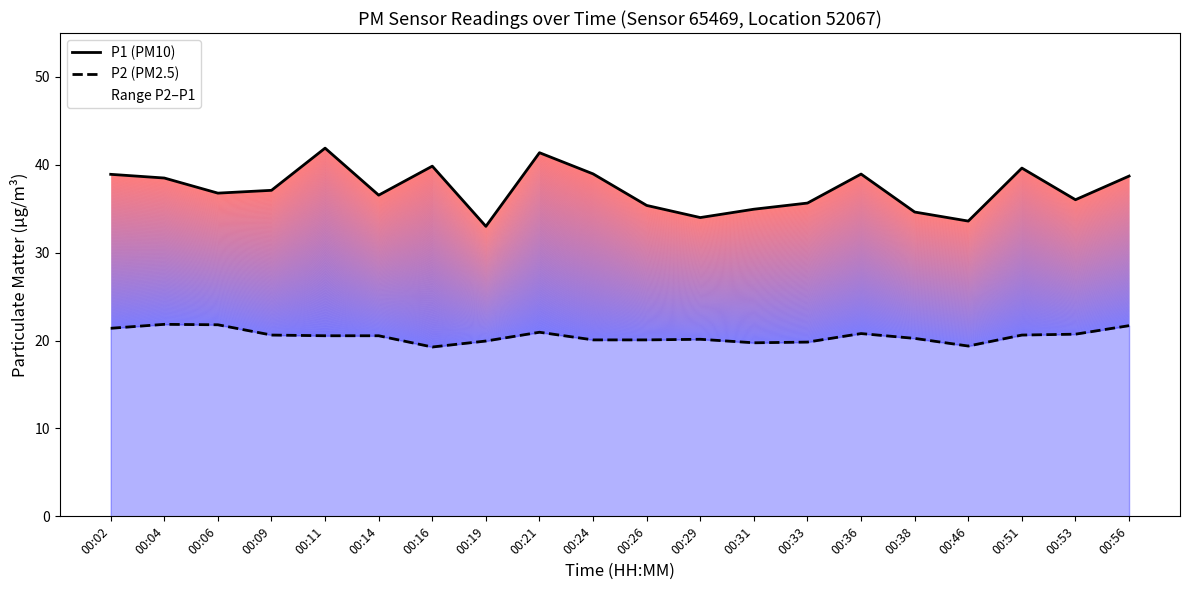

List the series in order of their overall mean, lowest first.

P2 (PM2.5), P1 (PM10)